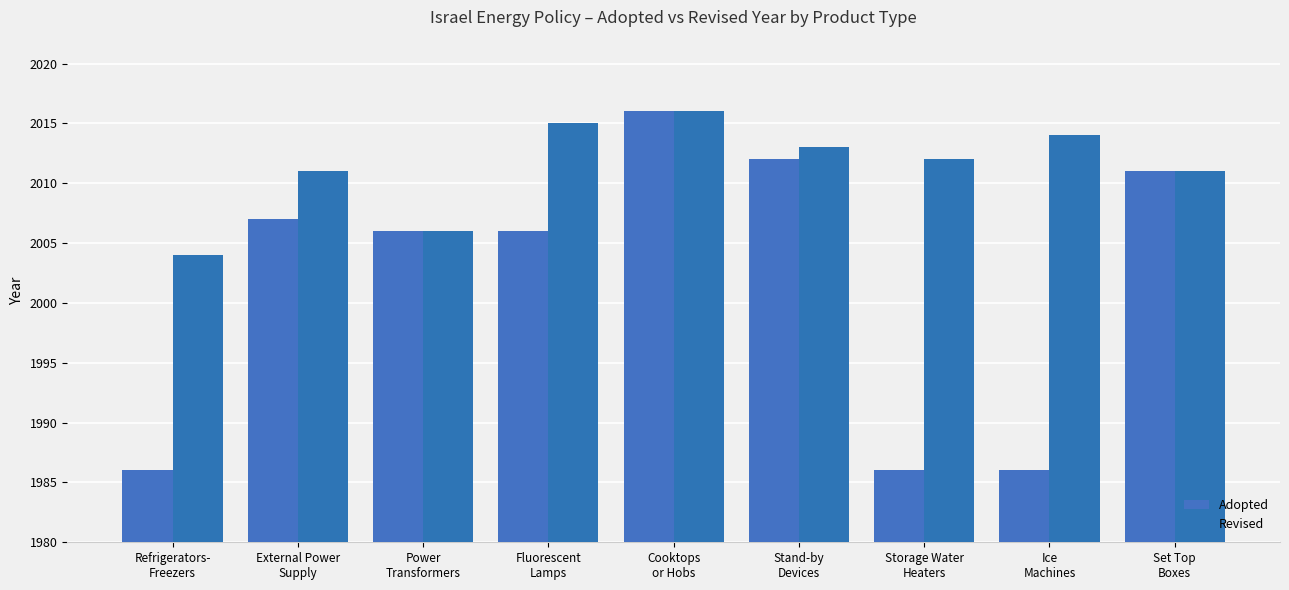

What is the difference between the highest and lowest values at External Power
Supply?

4